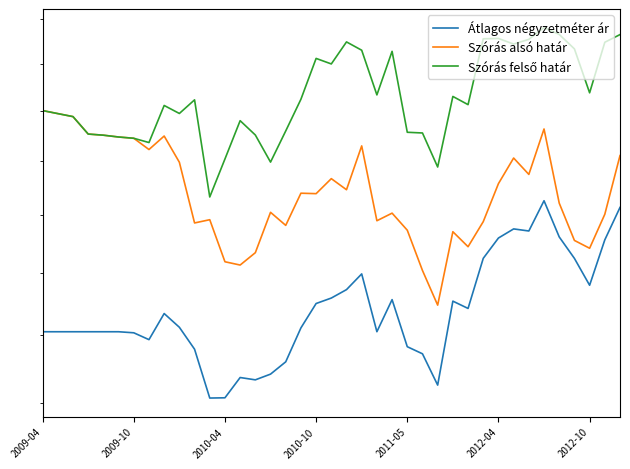

Is it true that Szórás felső határ equals 0.2 at 22?

False